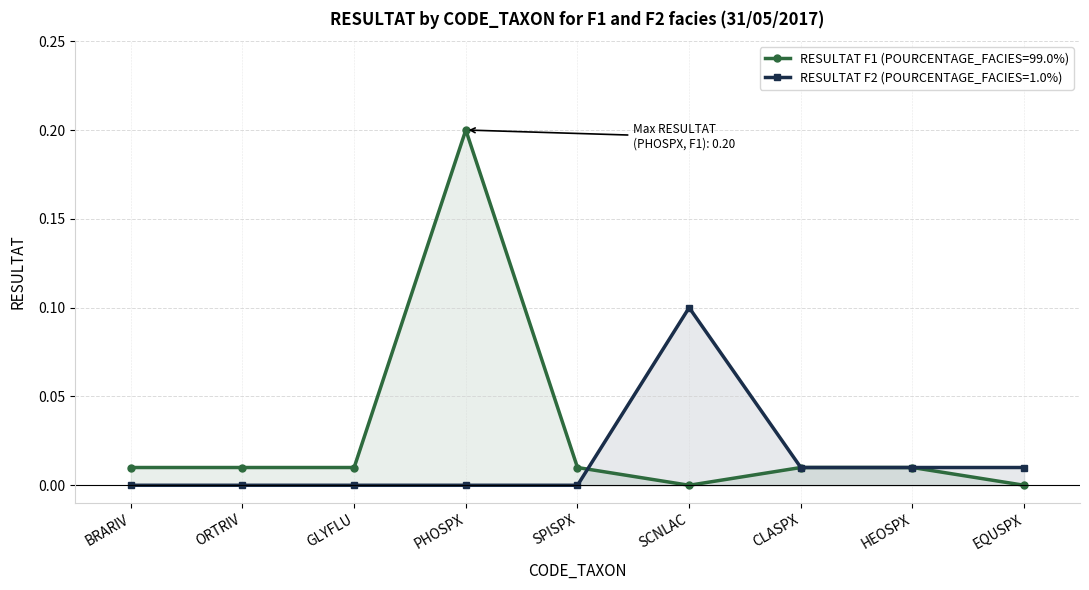

What is the label of the 6th point from the right?

PHOSPX